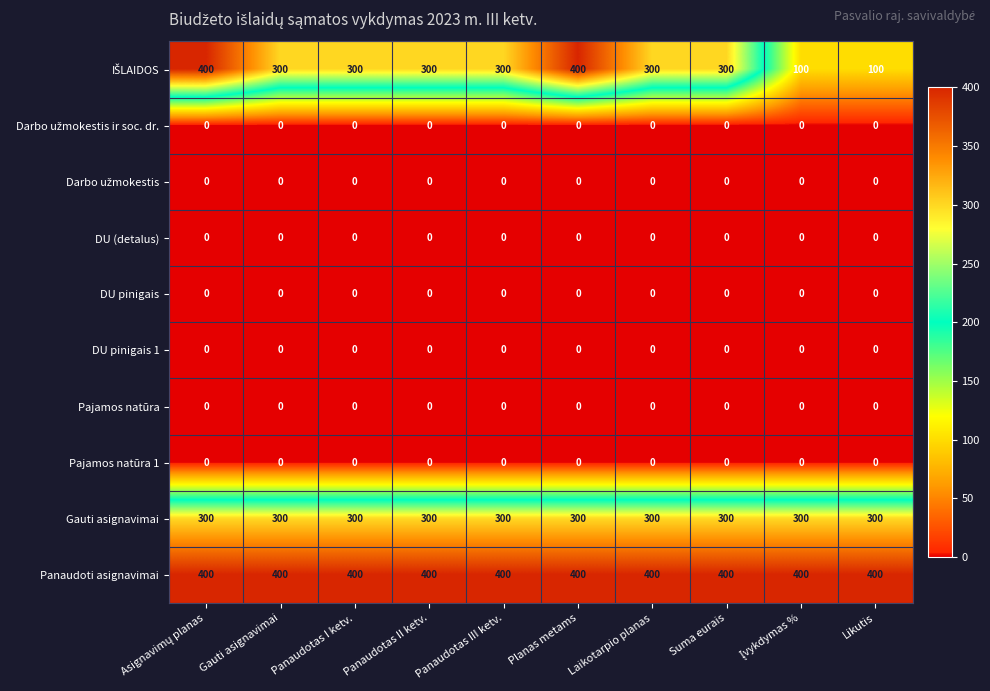

What is the maximum value shown in the chart?

400